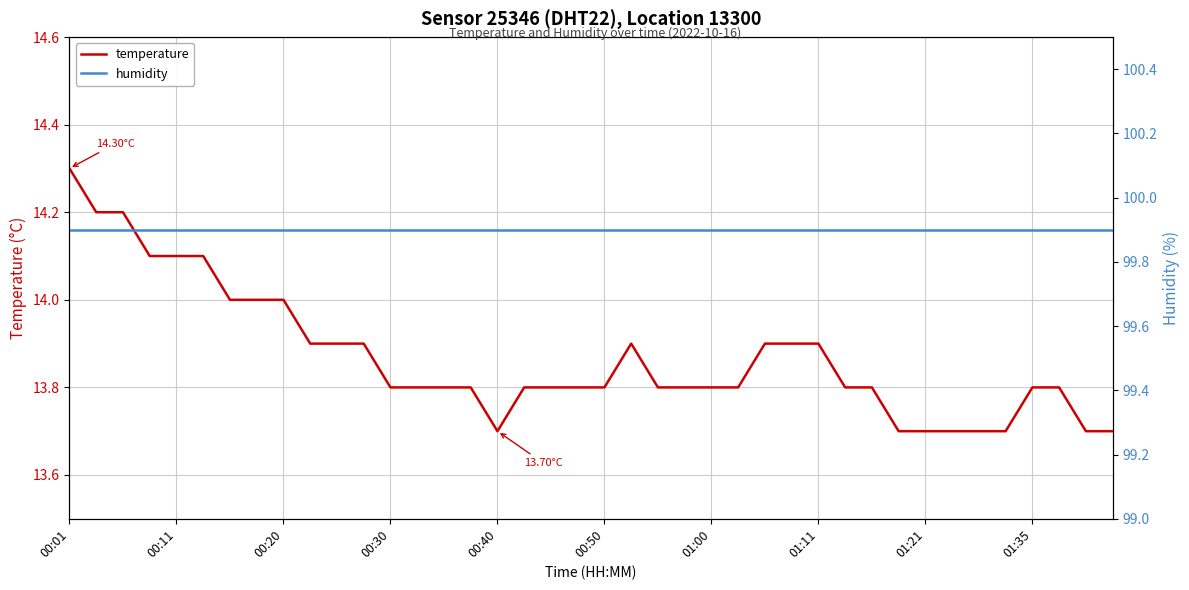

Which series has the largest range (max minus min)?

temperature